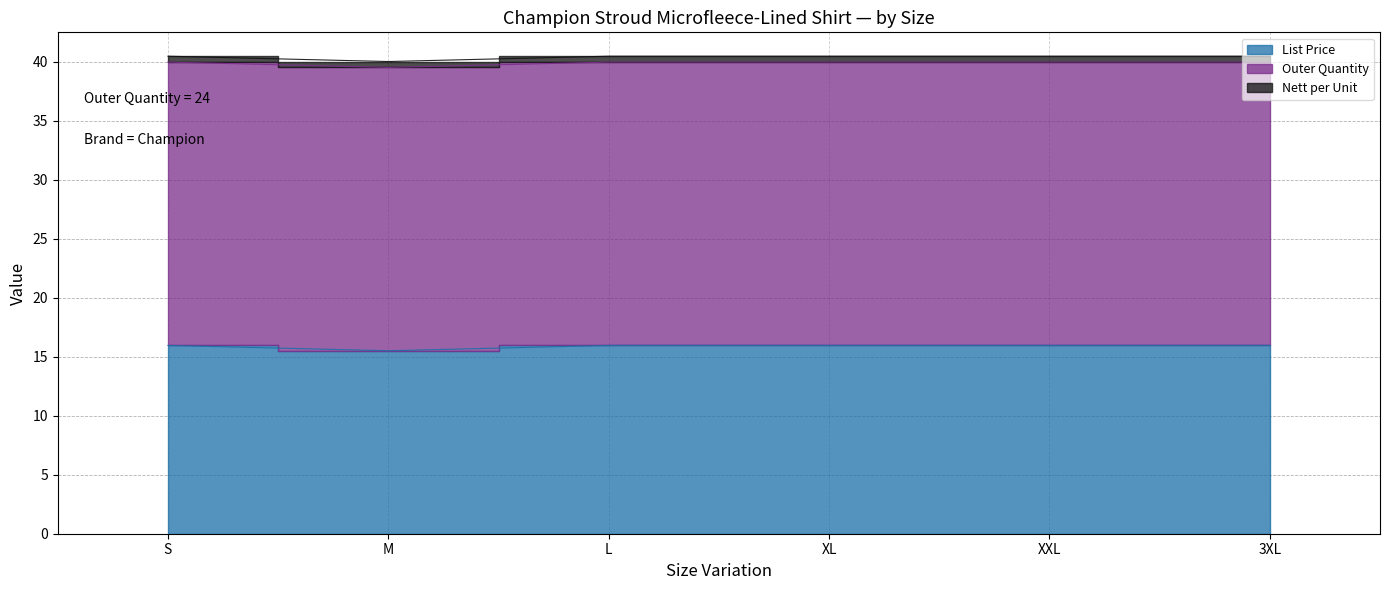

What is the total value across all series at M?

40.0